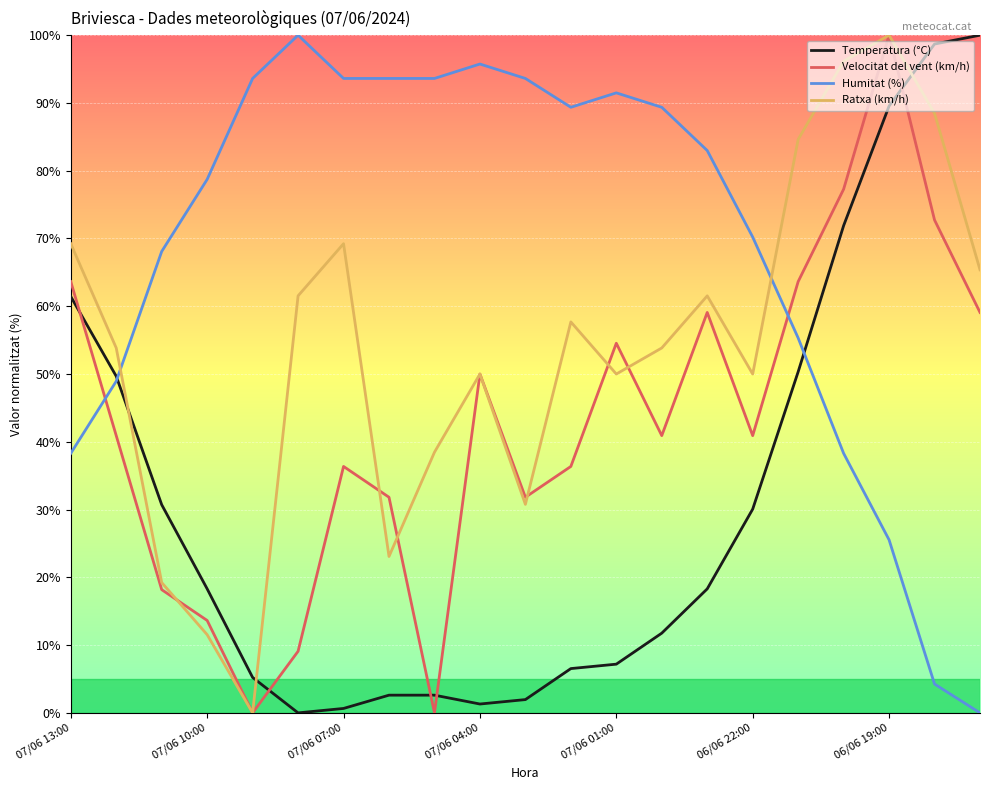

True or false: Ratxa (km/h) and Temperatura (°C) cross at least once.

True